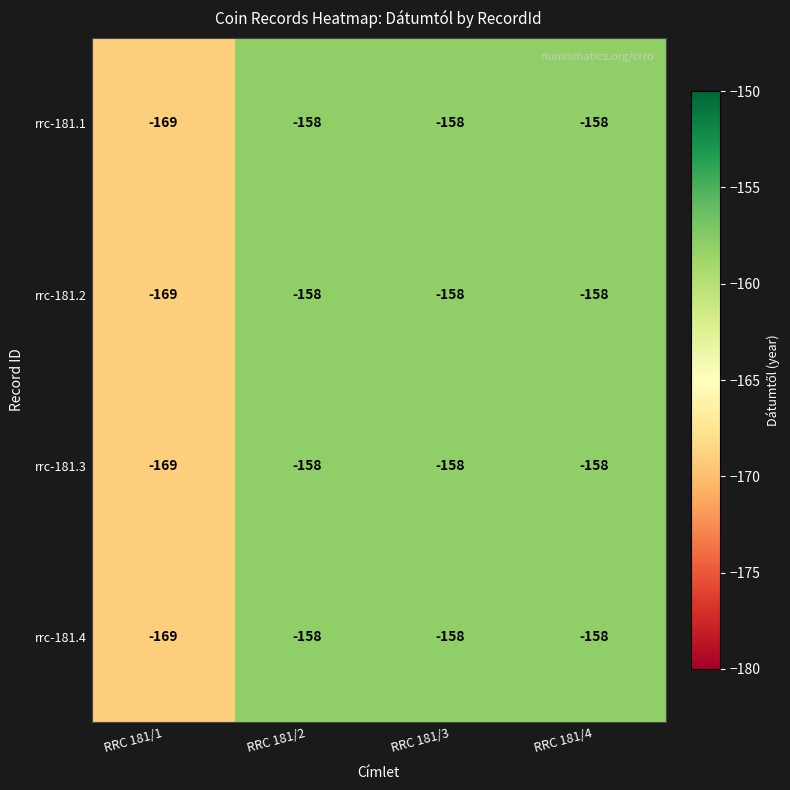

What is the sum of the rrc-181.2 values at RRC 181/4 and RRC 181/3?

-316